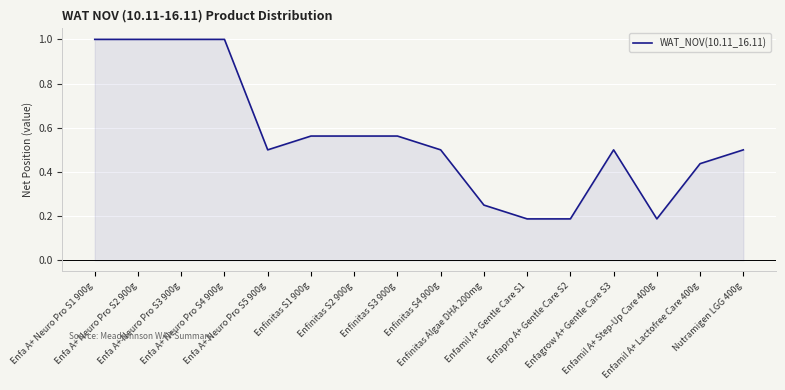

What is the maximum value shown in the chart?

1.0